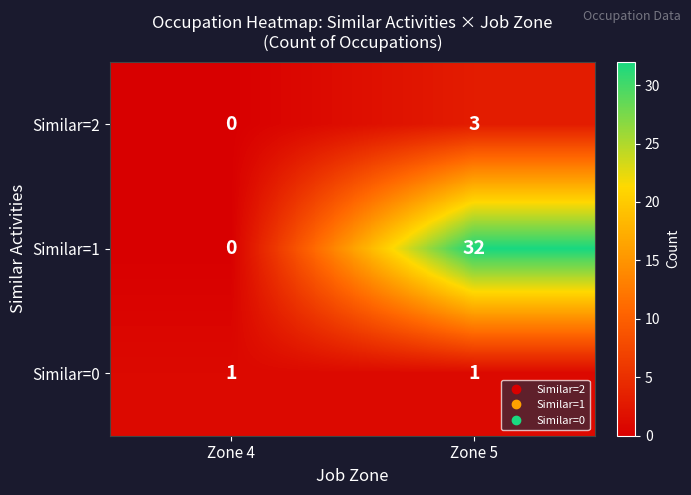

Which label corresponds to the largest value in the chart?

Zone 5